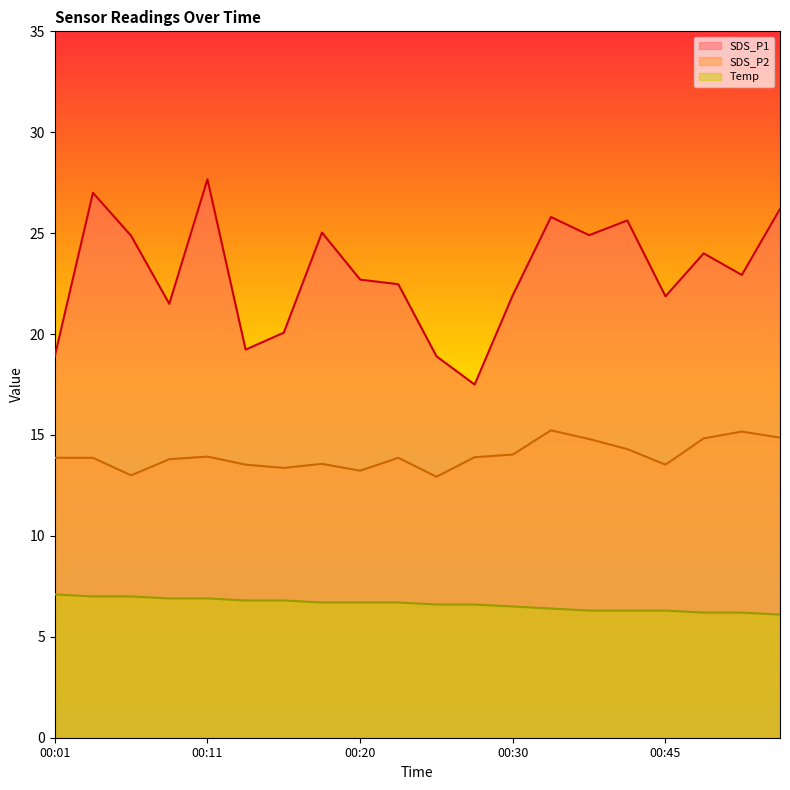

True or false: Temp has a value of 6.9 at 00:08.

True